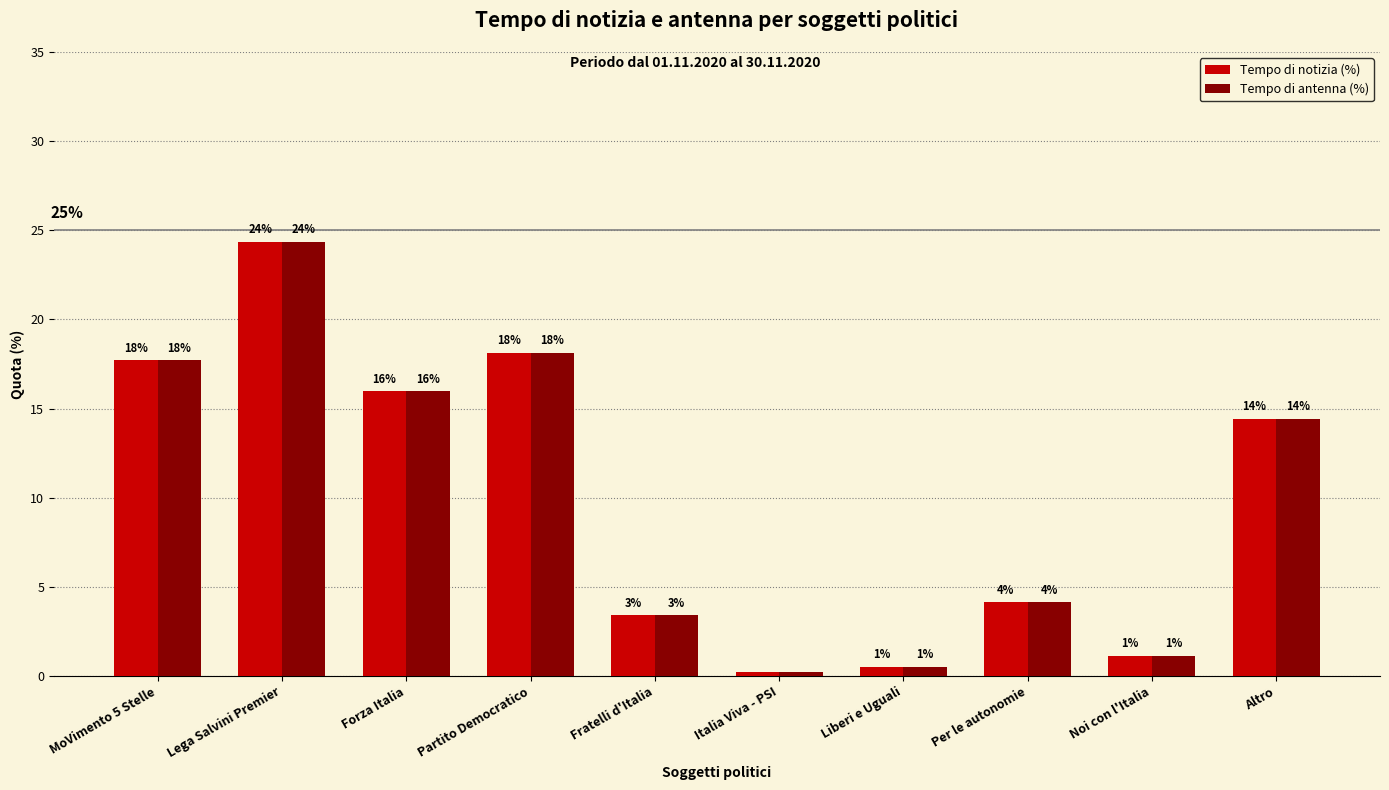

Reading right to left, transcribe all the data shown in this chart.

Tempo di notizia (%): Altro=14.4	Noi con l'Italia=1.1	Per le autonomie=4.1	Liberi e Uguali=0.5	Italia Viva - PSI=0.2	Fratelli d'Italia=3.4	Partito Democratico=18.1	Forza Italia=16.0	Lega Salvini Premier=24.4	MoVimento 5 Stelle=17.7
Tempo di antenna (%): Altro=14.4	Noi con l'Italia=1.1	Per le autonomie=4.1	Liberi e Uguali=0.5	Italia Viva - PSI=0.2	Fratelli d'Italia=3.4	Partito Democratico=18.1	Forza Italia=16.0	Lega Salvini Premier=24.4	MoVimento 5 Stelle=17.7